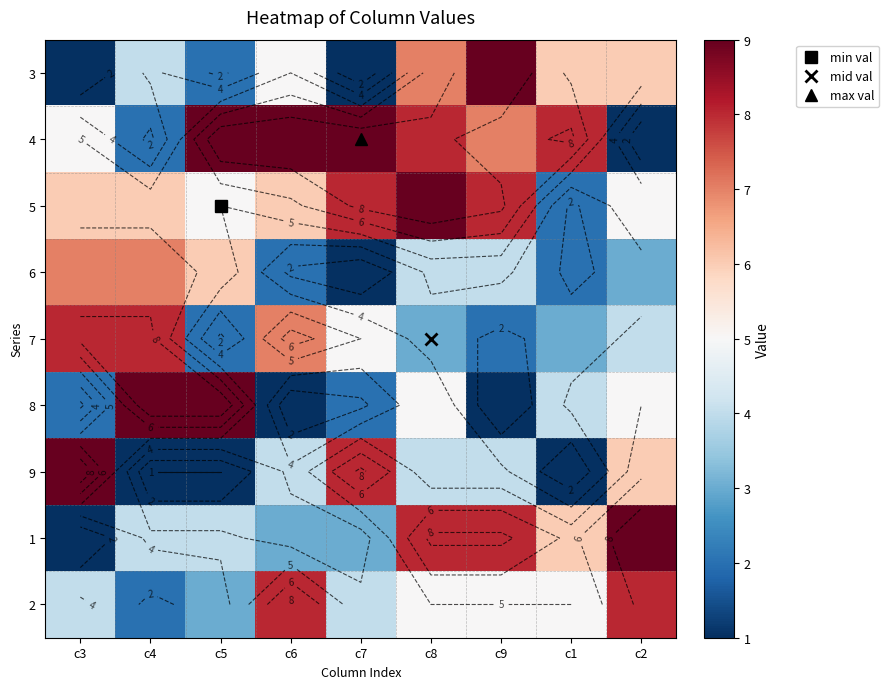

Where is 3 nearest to the value 5?

c6